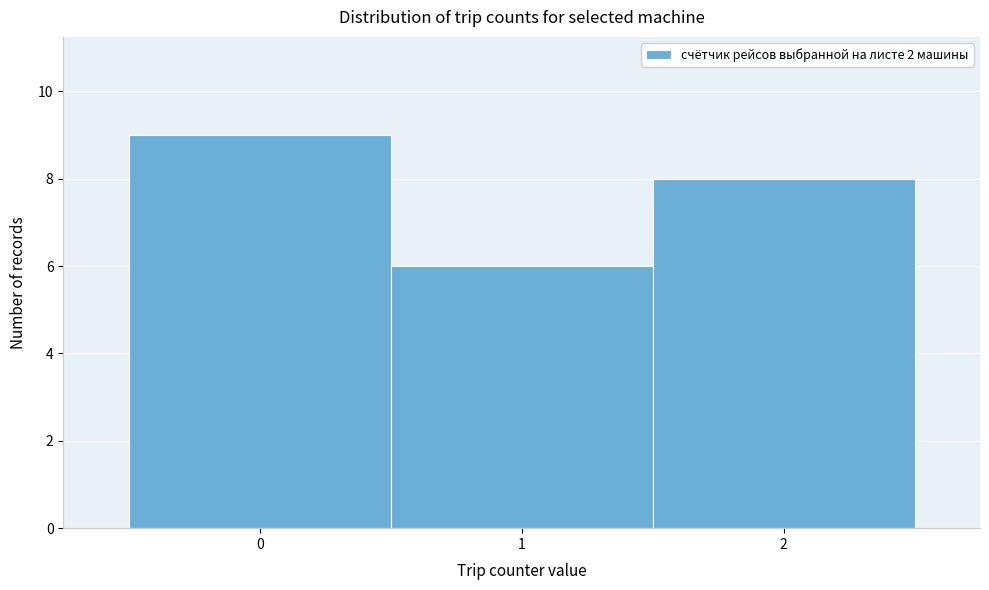

Which range on the x-axis has the tallest bar?

-0.5 to 0.5